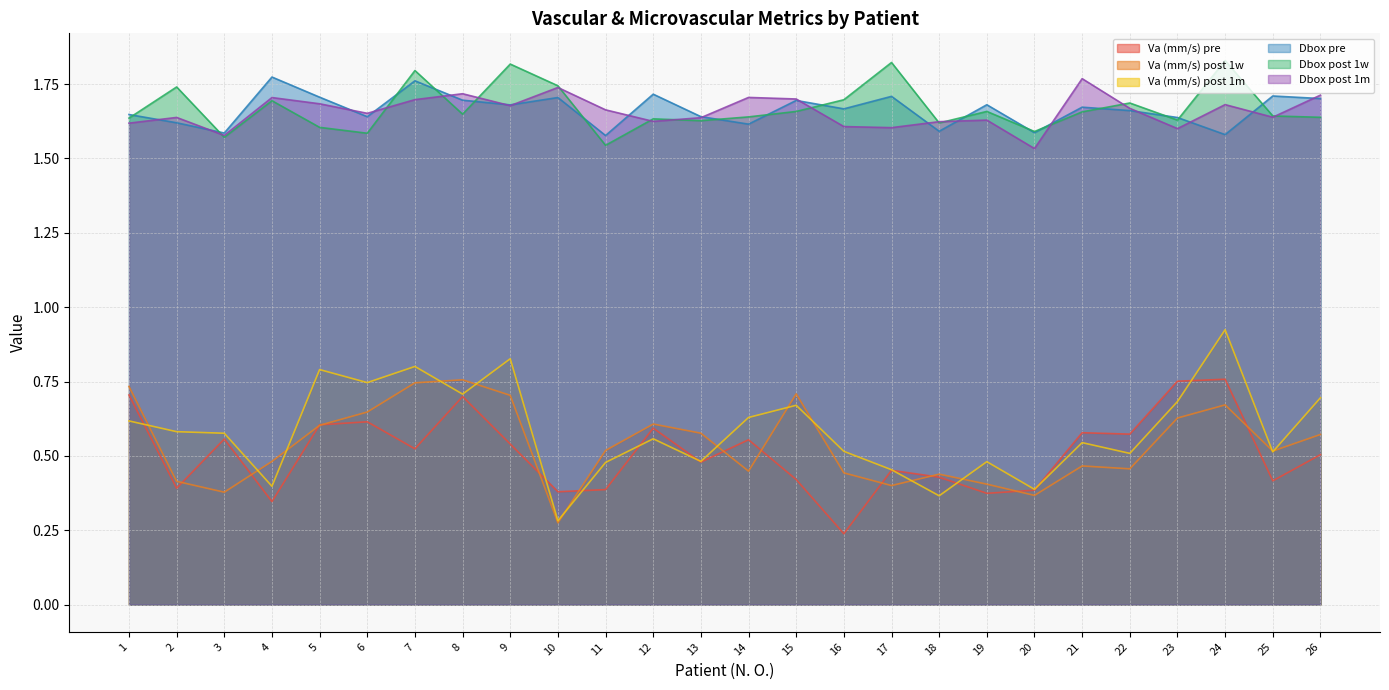

True or false: Dbox post 1m has more than 0 points higher than both neighbors.

True